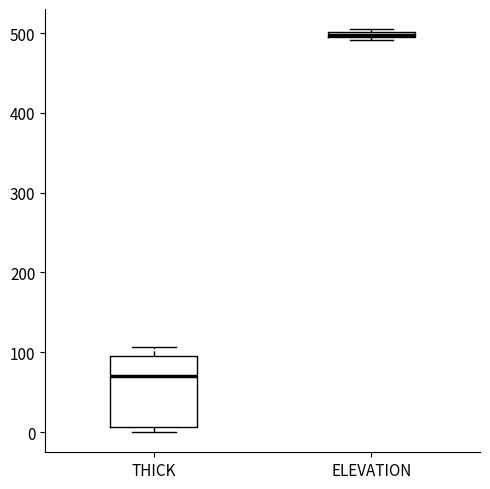

Comparing the boxes themselves (not the whiskers), which one is the tallest?

THICK